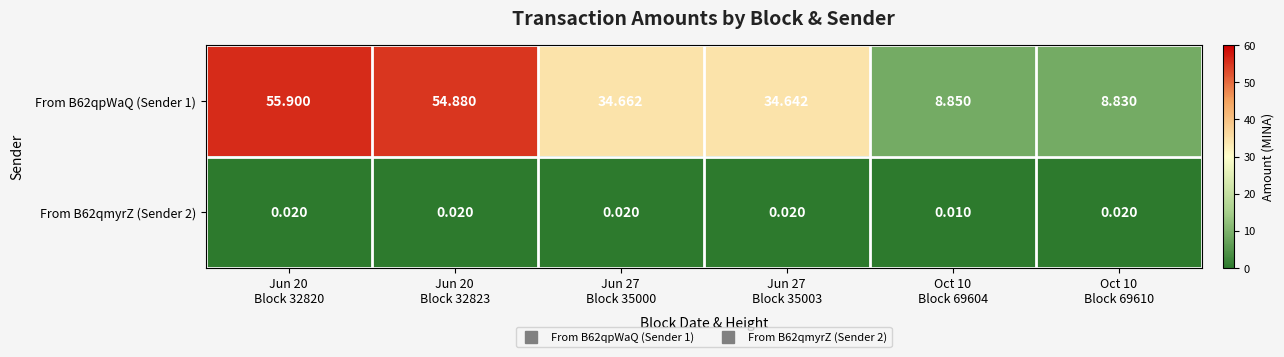

List the series in order of their overall mean, lowest first.

From B62qmyrZ (Sender 2), From B62qpWaQ (Sender 1)